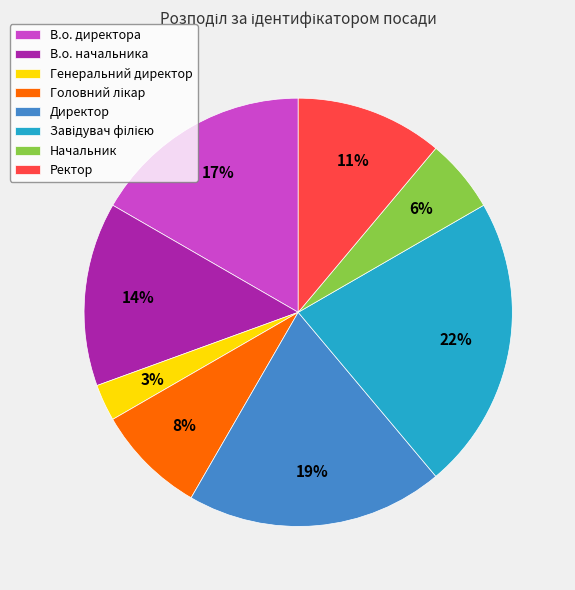

Is the sum of Генеральний директор and Начальник greater than half?

No